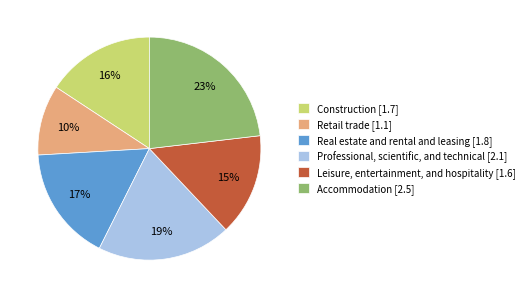

To the nearest percent, what is the combined percentage of Accommodation and Real estate and rental and leasing?

40%